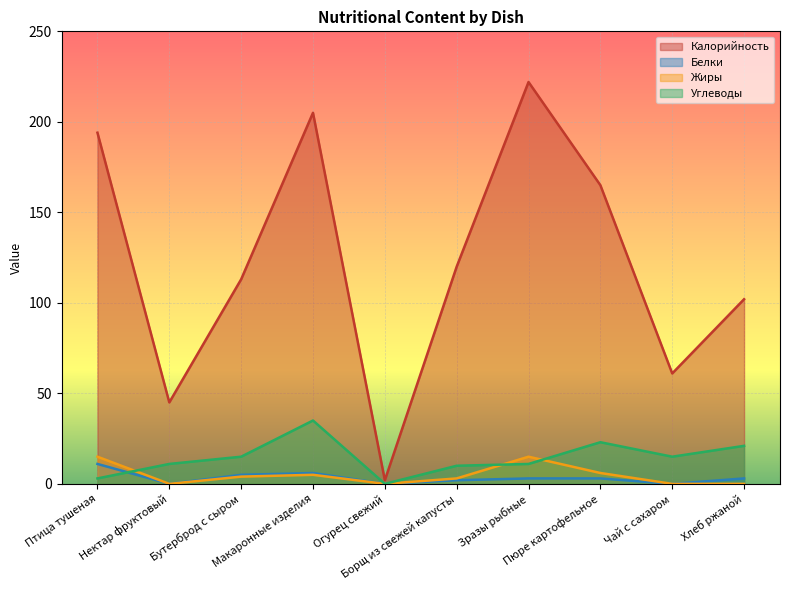

How many lines are shown in the chart?

4